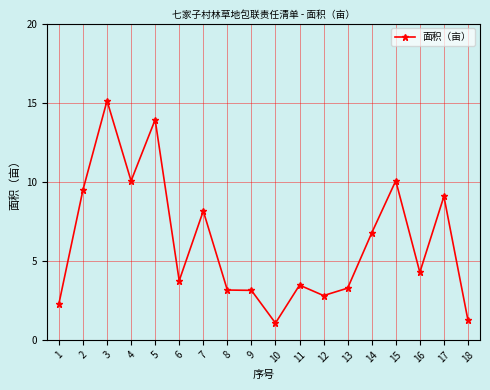

At which category does the chart reach its minimum across all series?

10